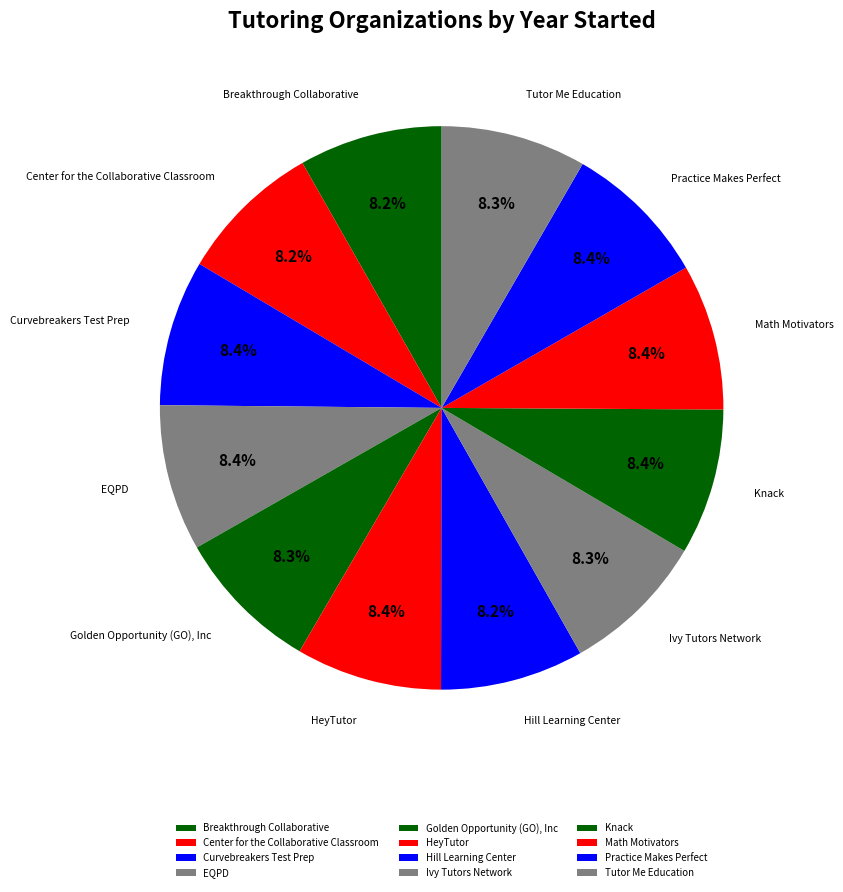

To the nearest percent, what percentage of the pie is EQPD?

8%